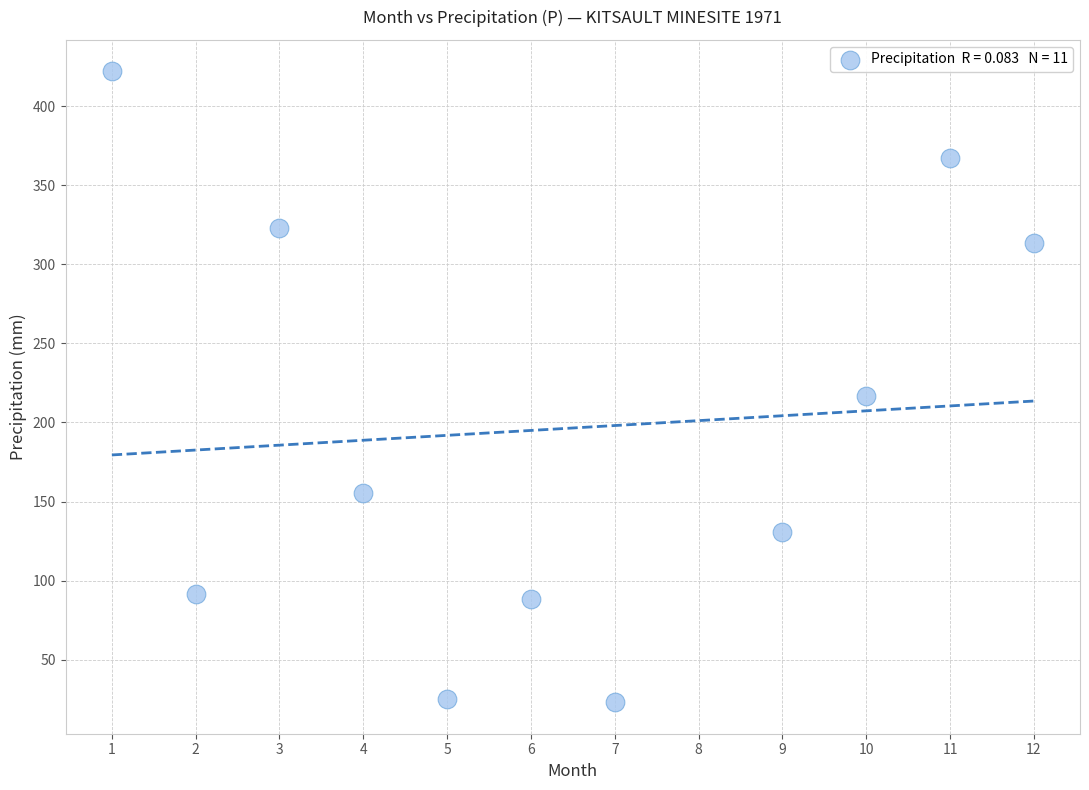

What Y value in the scatter plot is closest to 222?

216.8